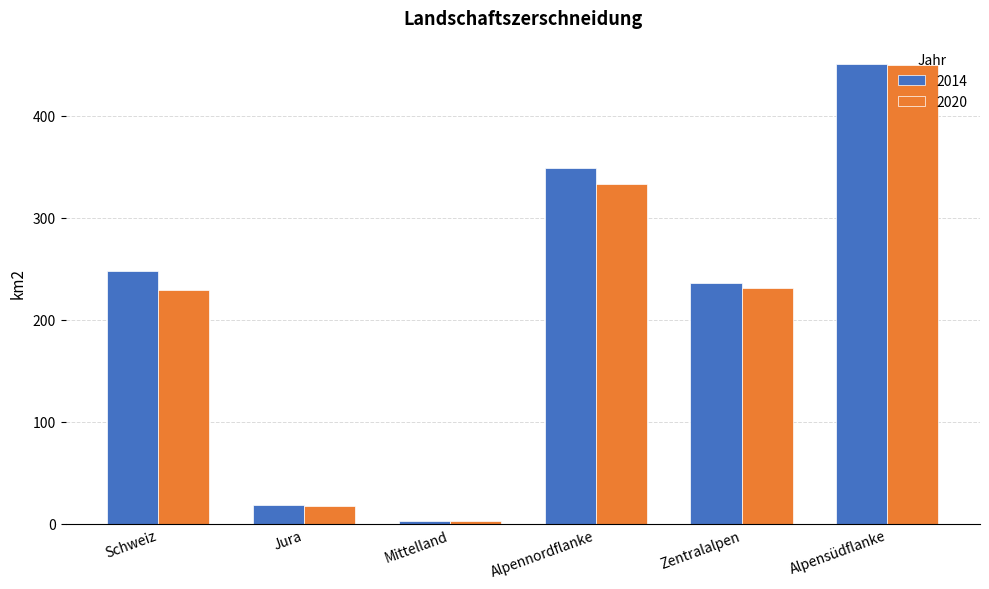

Which series has the largest total across all categories?

2014